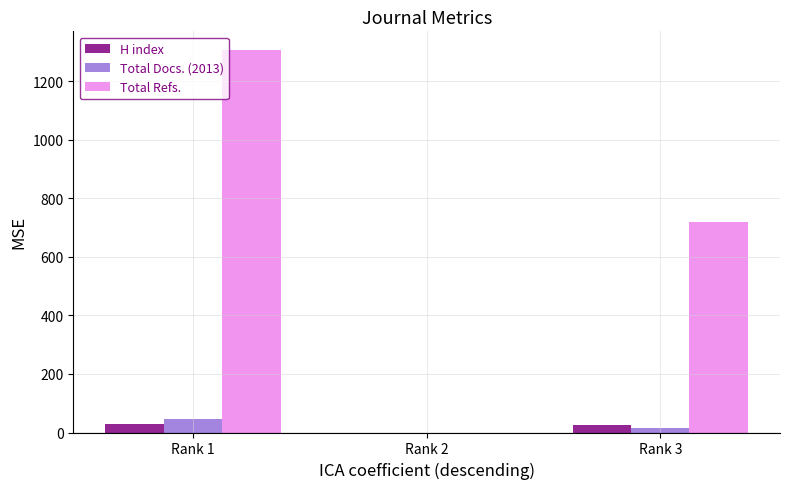

Are the bars horizontal?

No